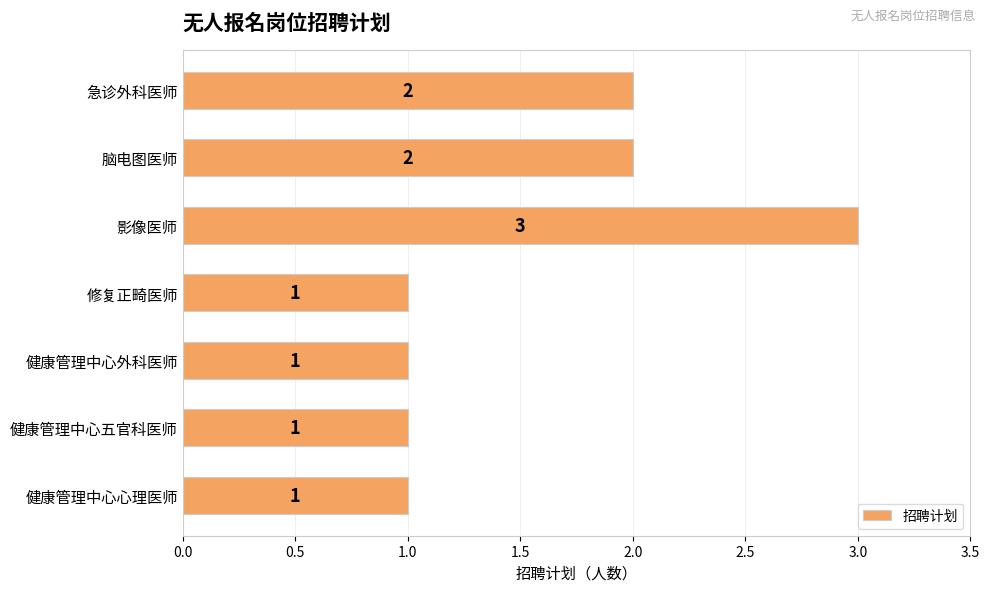

What is the maximum value shown in the chart?

3